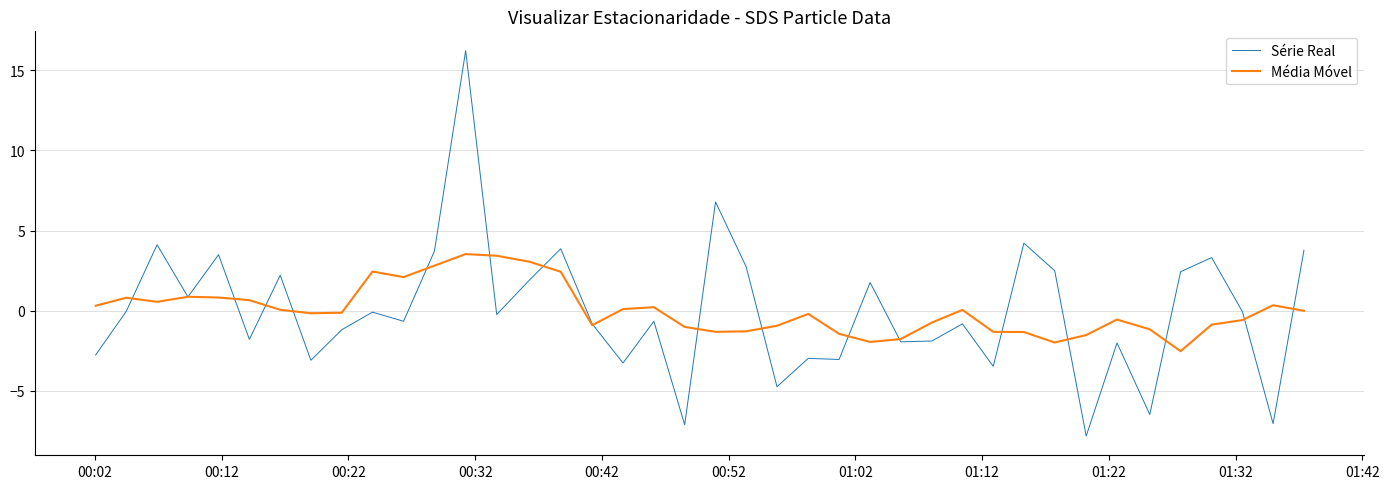

What is the greatest value displayed?

16.2